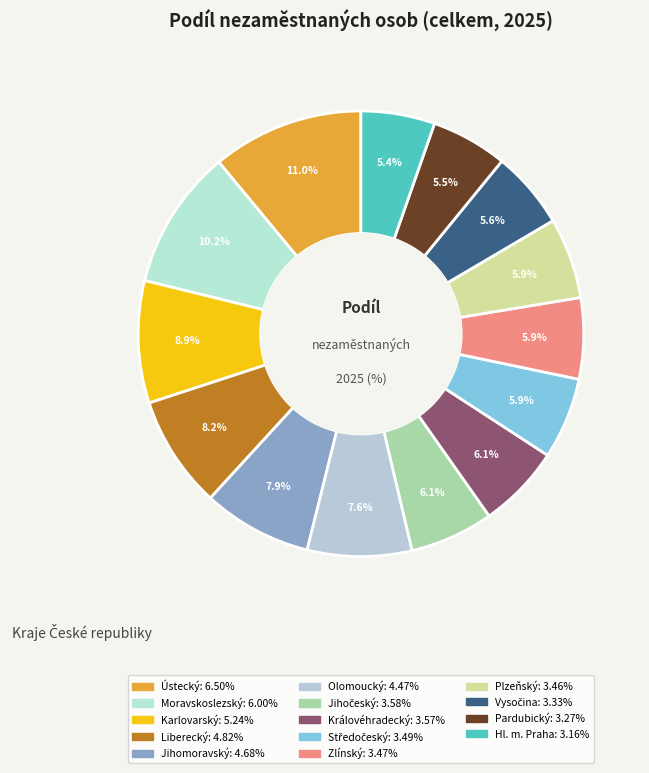

To the nearest percent, what is the difference between the largest and smallest slice percentages?

6%